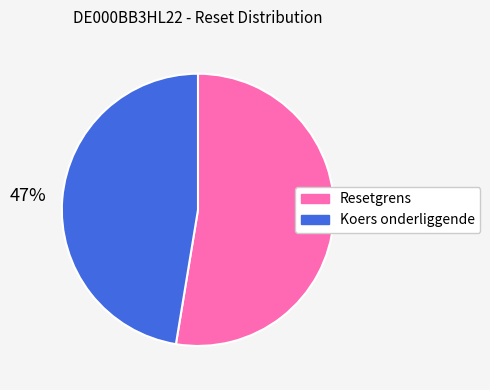

How many segments does this pie chart have?

2